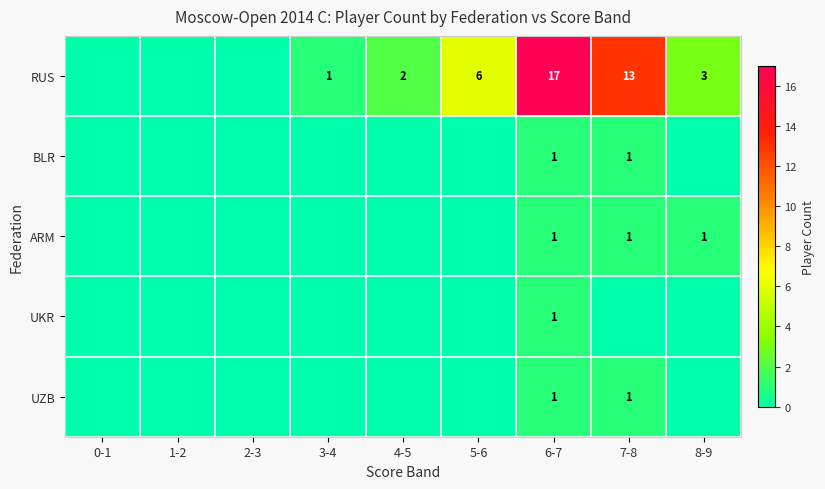

Is the value of RUS at 4-5 greater than the value of ARM at 8-9?

Yes